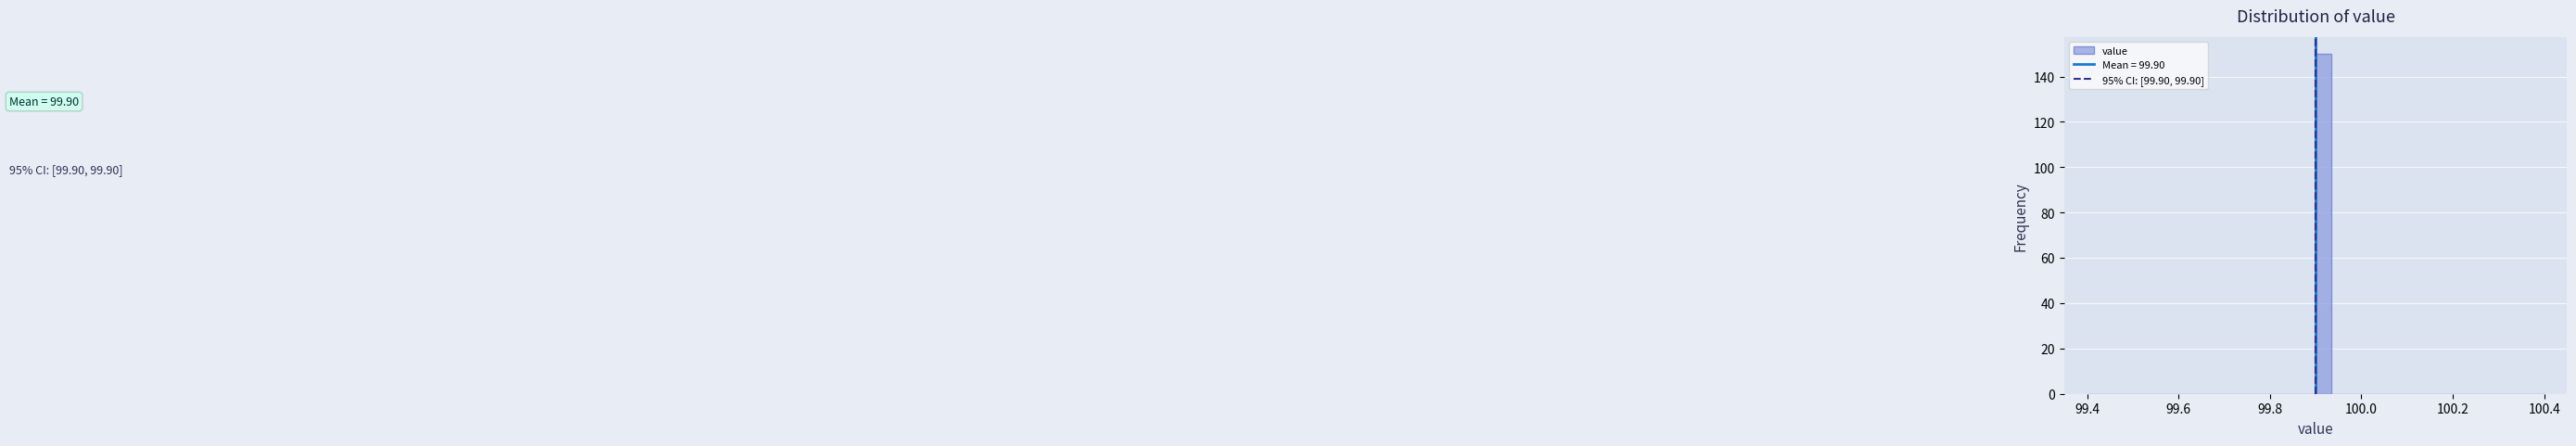

Read against the x-axis, roughly where is the centre of the tallest bar?

99.92